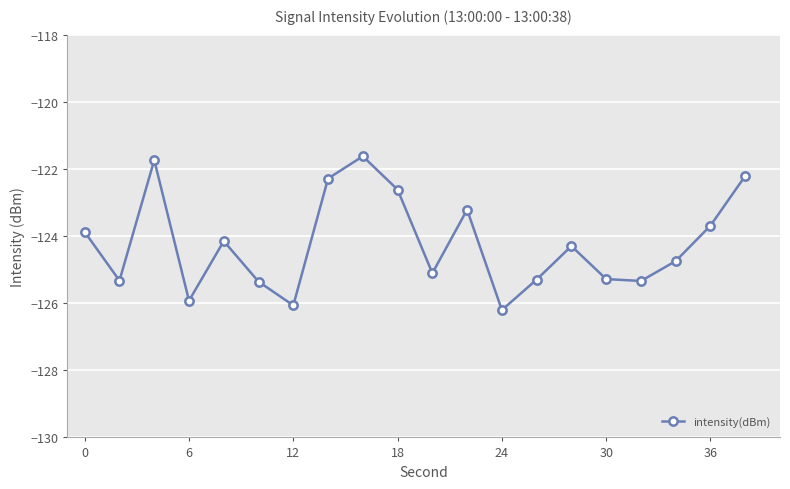

What is the maximum value shown in the chart?

-121.6